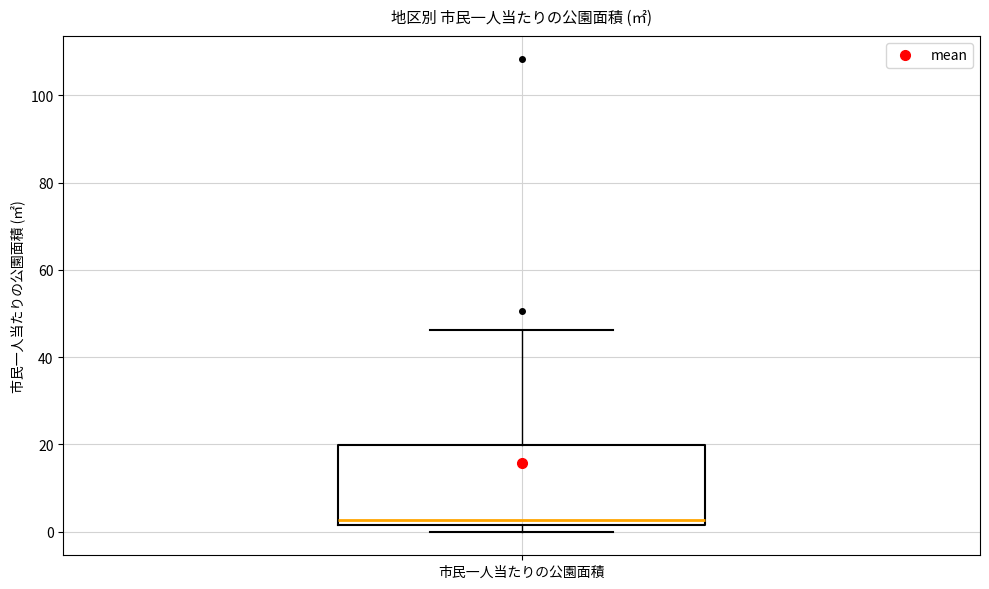

Transcribe this box plot: give where the median line is, the range the box spans, and where the two whiskers end, as read against the y-axis. The values are not printed on the chart, so give them approximately, as read against the axis.

median 2 (just above the box's lower edge), box 2 to 20, whiskers 0 to 46